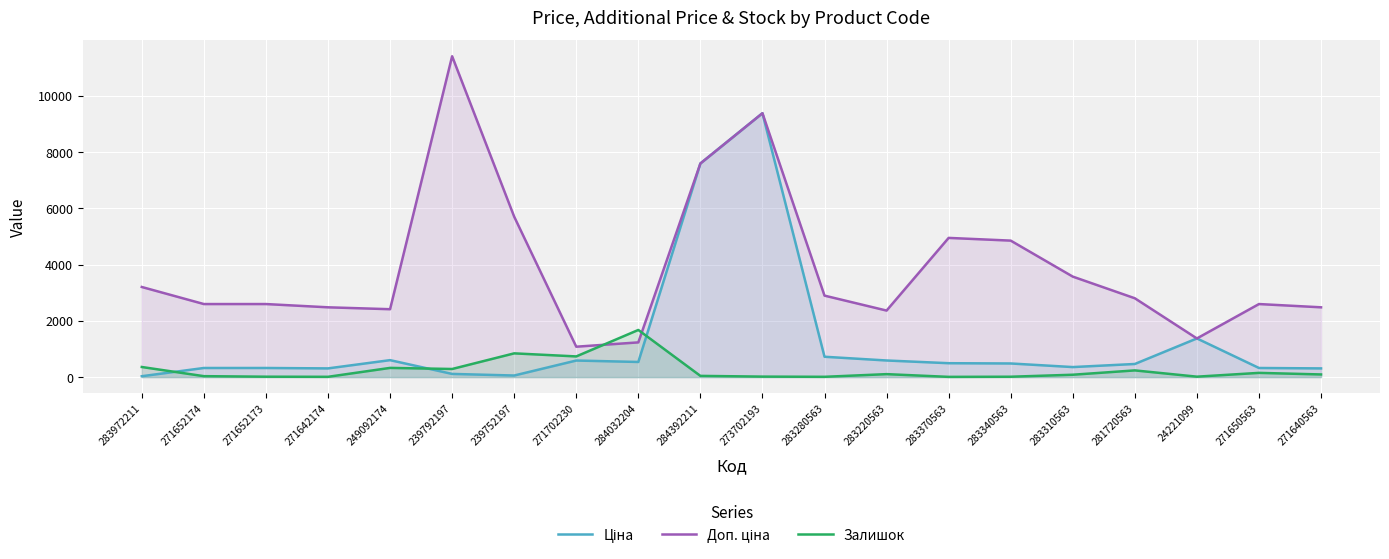

Reading right to left, what are all the values shown in this chart?

Ціна: 310.3	324.8	1375.4	467.3	357.4	485.4	495.0	591.6	724.5	9384.0	7596.5	539.0	589.9	57.0	114.1	603.7	310.3	324.8	324.8	32.0
Доп. ціна: 2482.4	2598.3	1375.0	2803.6	3573.9	4853.8	4950.4	2366.5	2897.8	9384.0	7596.5	1235.4	1081.7	5705.0	11410.0	2414.8	2482.4	2598.3	2598.3	3205.0
Залишок: 95.0	151.0	16.0	239.0	85.0	14.0	9.0	106.0	11.0	18.0	44.0	1677.0	736.0	845.0	289.0	328.0	11.0	15.0	34.0	360.0